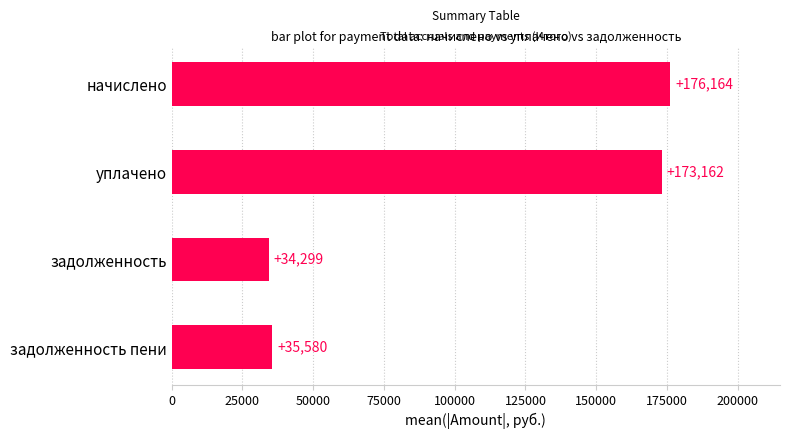

How many data points are less than 173162?

2